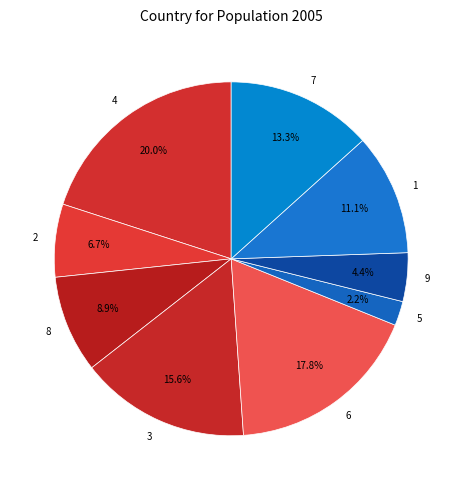

What portion of the pie excludes 4?

80.0%